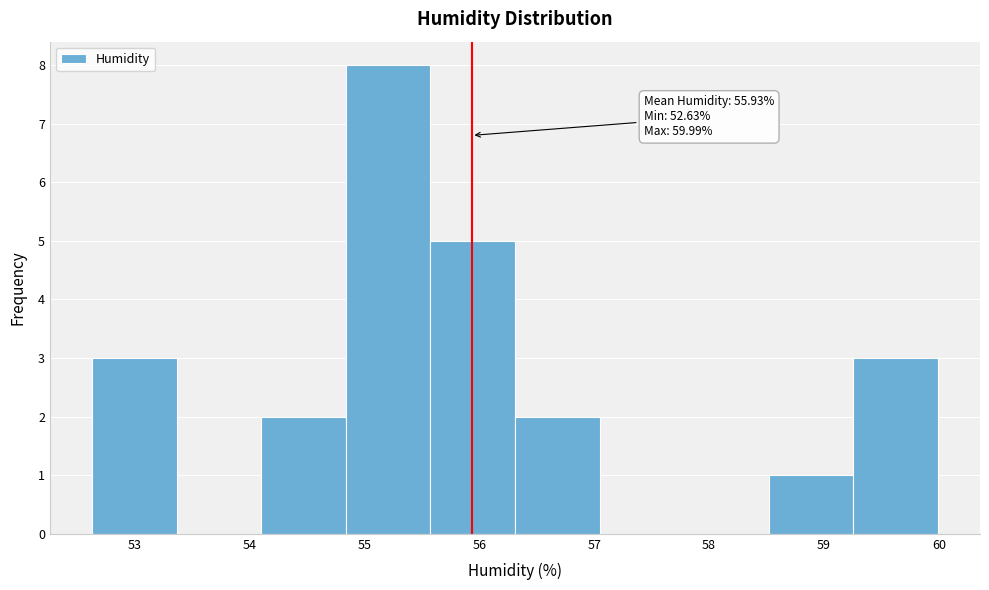

Over which range of the x-axis is the bar tallest?

54.8 to 55.6